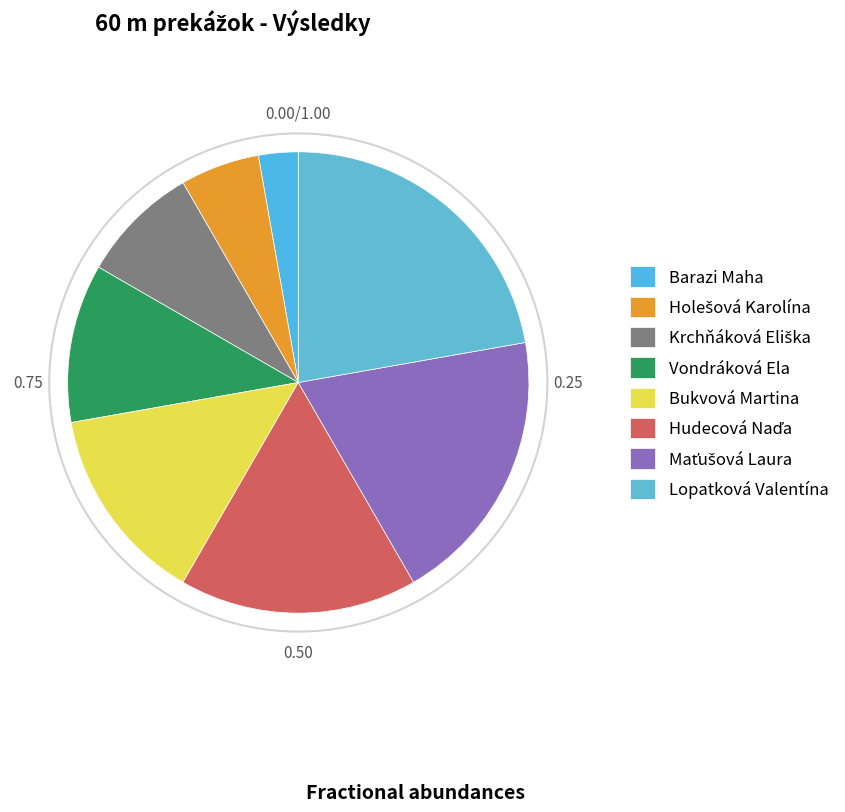

What percentage is the Bukvová Martina slice, to the nearest percent?

14%